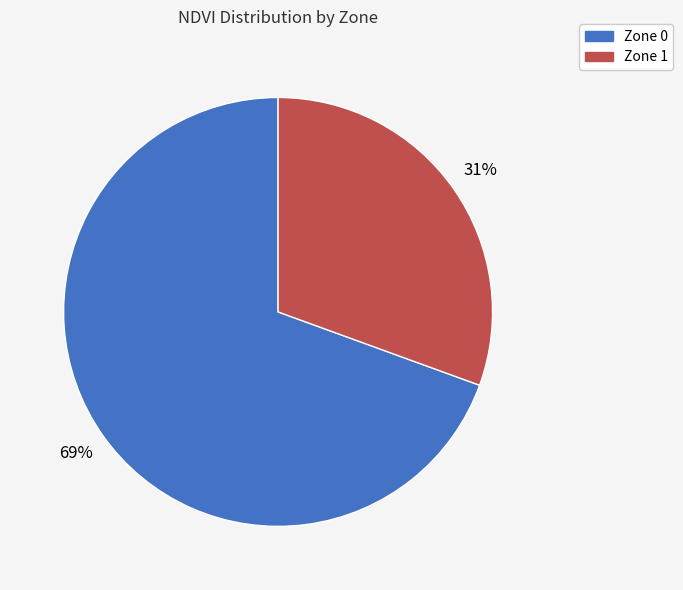

The Zone 1 slice represents 31% of the pie. True or false?

True